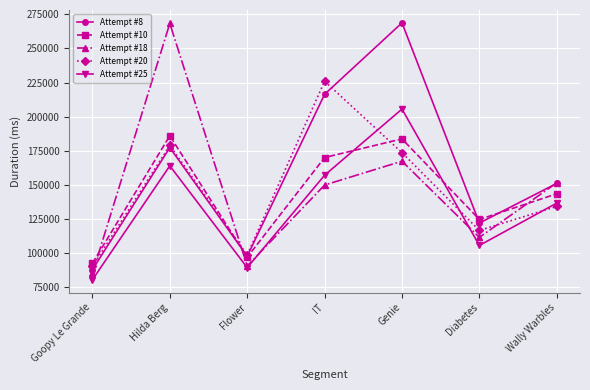

Reading left to right, what are all the values shown in this chart?

Attempt #8: 87686	177246	97530	216362	268779	121885	150989
Attempt #10: 92321	185908	96763	169946	183644	124500	143349
Attempt #18: 84918	268336	90368	149772	167251	111363	151399
Attempt #20: 90035	178836	98490	225974	173546	116457	134072
Attempt #25: 80279	163847	89145	156953	205501	105448	136525